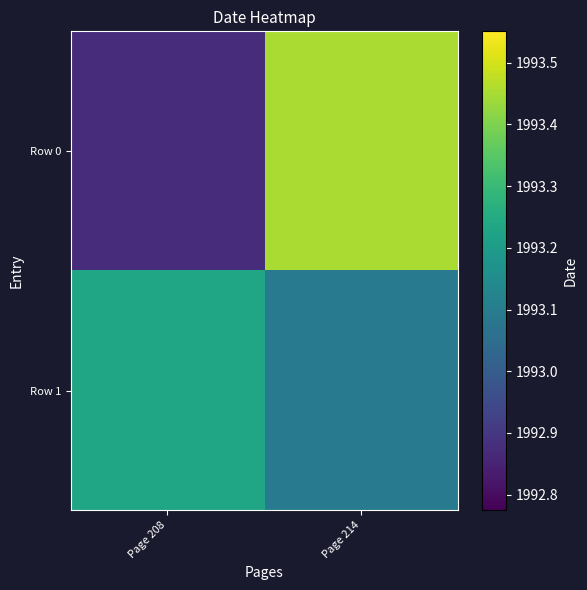

Reading right to left, transcribe all the data shown in this chart.

Row 0: Page 214=1993.5	Page 208=1992.9
Row 1: Page 214=1993.1	Page 208=1993.2